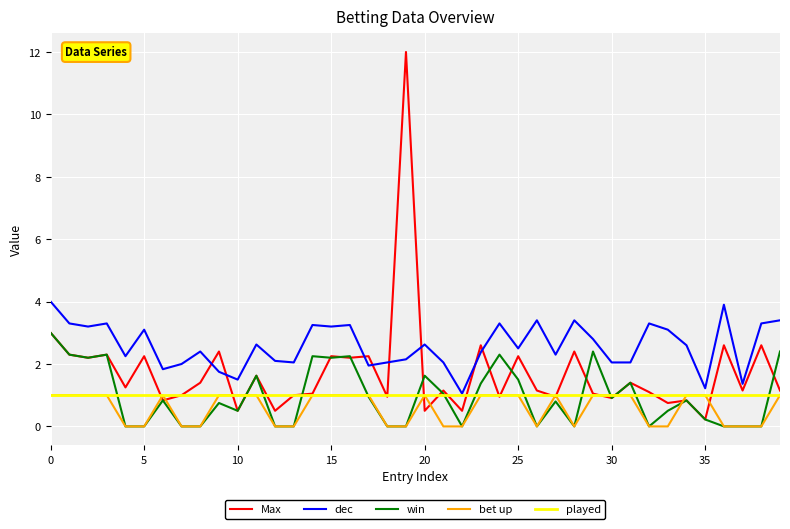

True or false: dec has more than 1 interior local peaks.

True